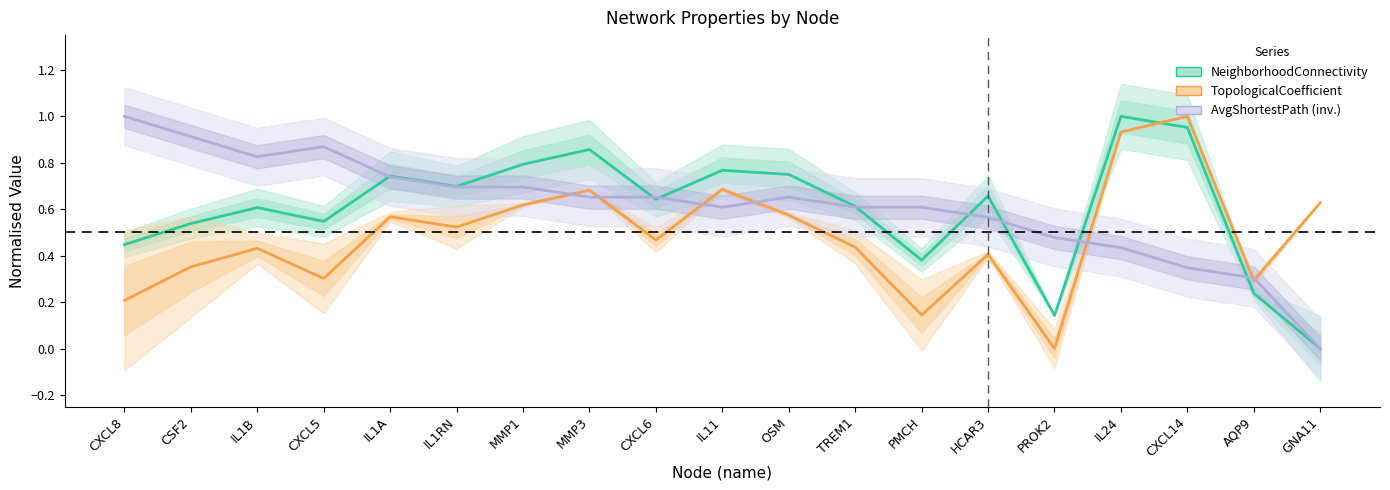

True or false: TopologicalCoefficient and NeighborhoodConnectivity intersect in this chart.

True